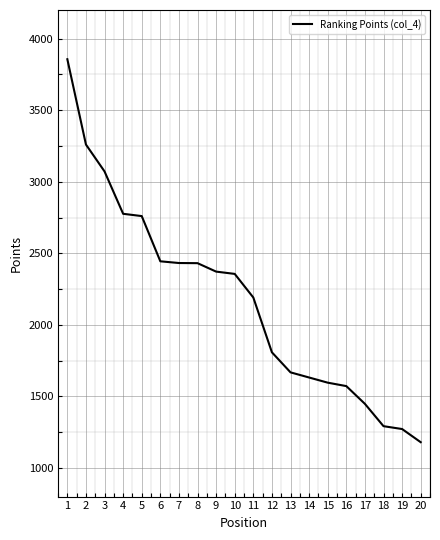

What is the maximum value shown in the chart?

3856